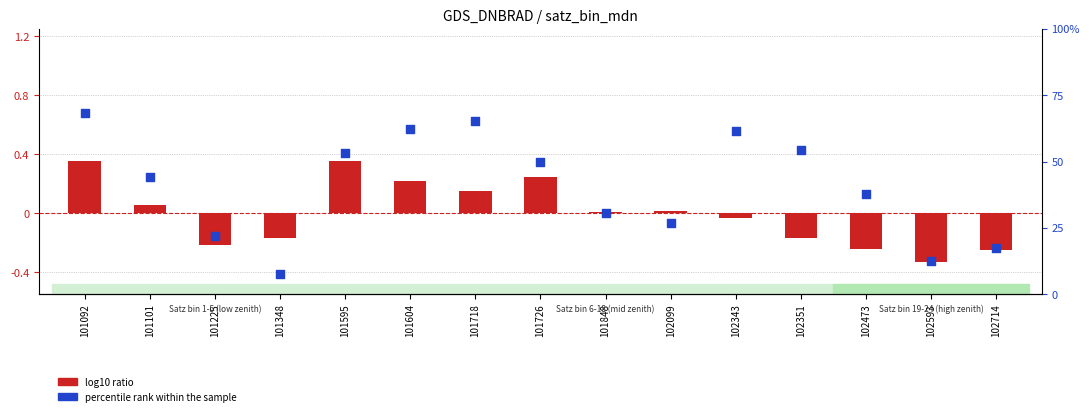

What are all the series names shown in the legend?

log10 ratio, percentile rank within the sample